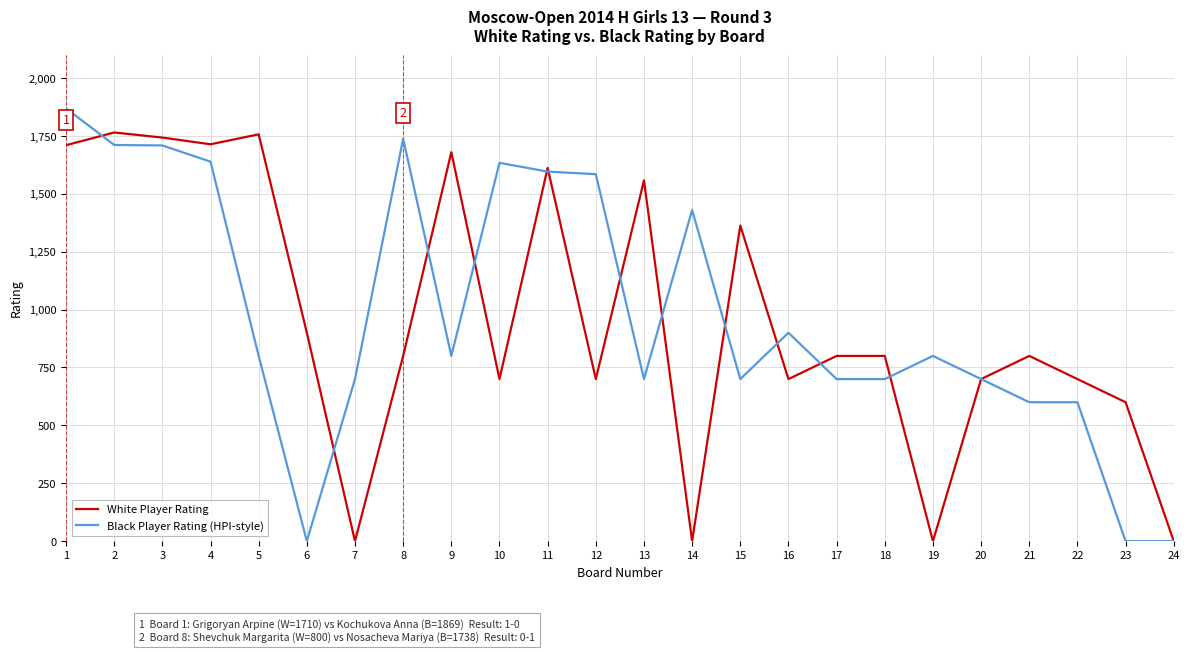

Is the value of White Player Rating at 9 greater than the value of Black Player Rating (HPI-style) at 11?

Yes